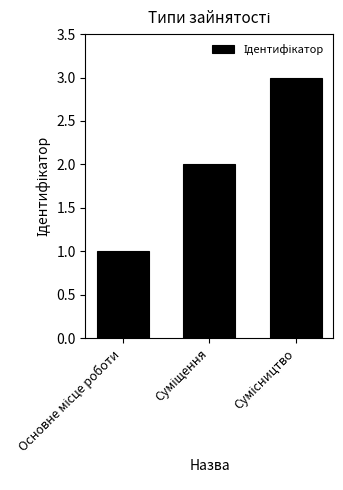

Reading right to left, list all the values displayed in this chart.

3	2	1